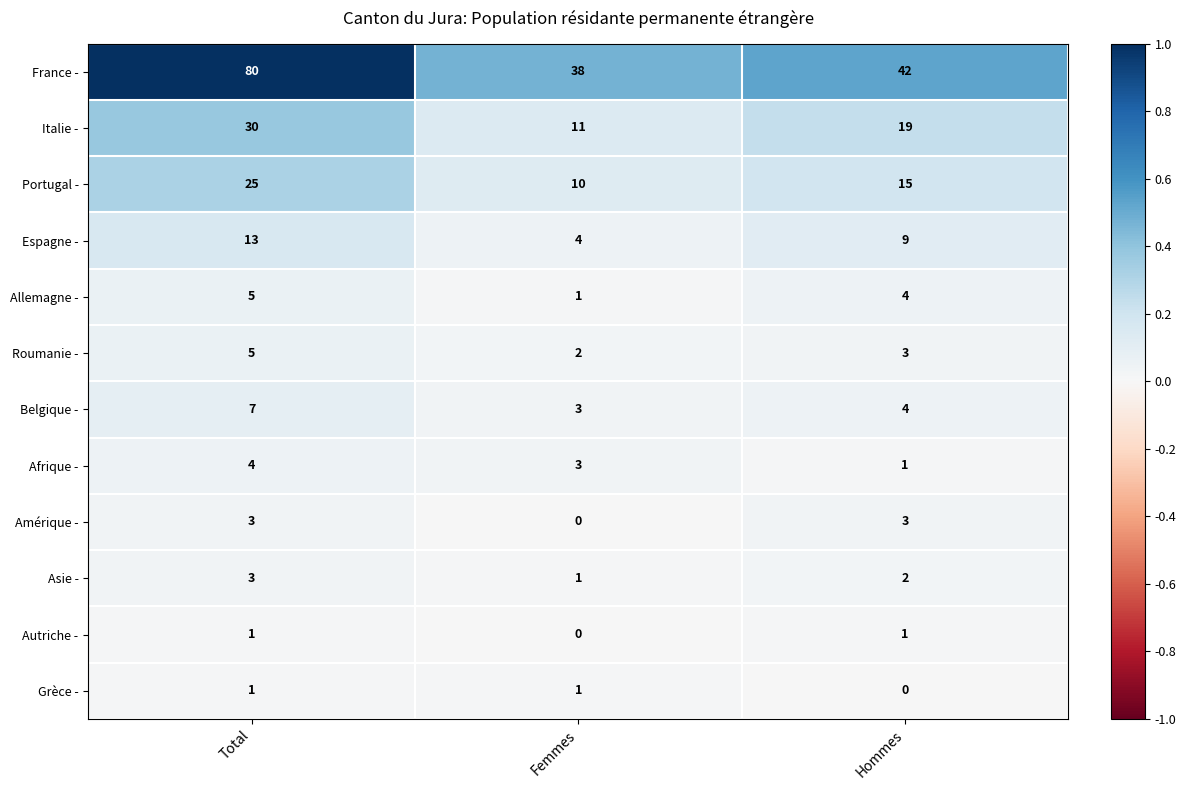

Where does the Italie - series first go above 19?

Total